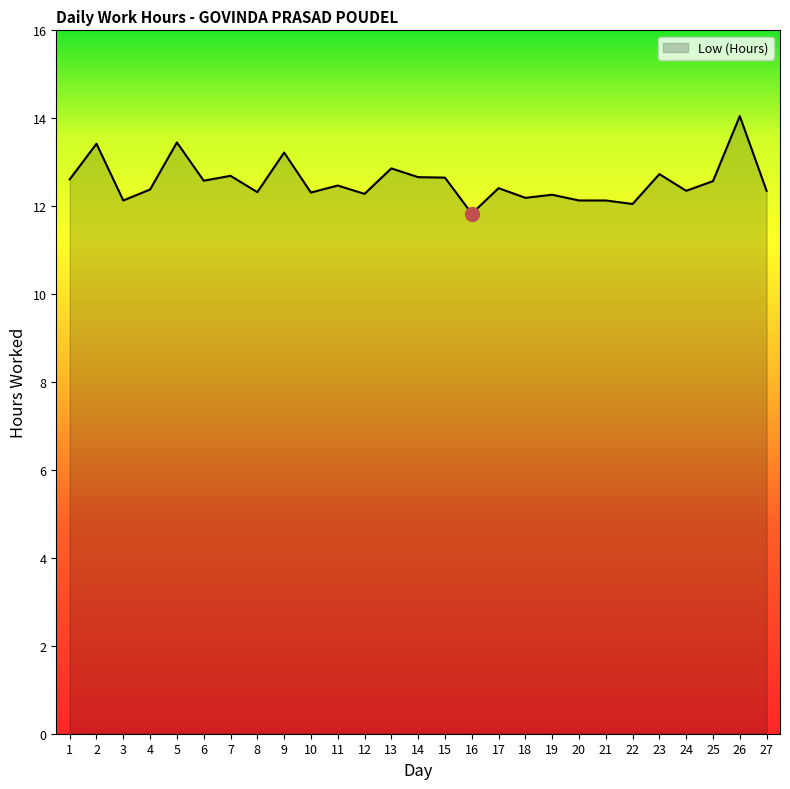

What is the ratio of the value at 19 to the value at 26?

0.9